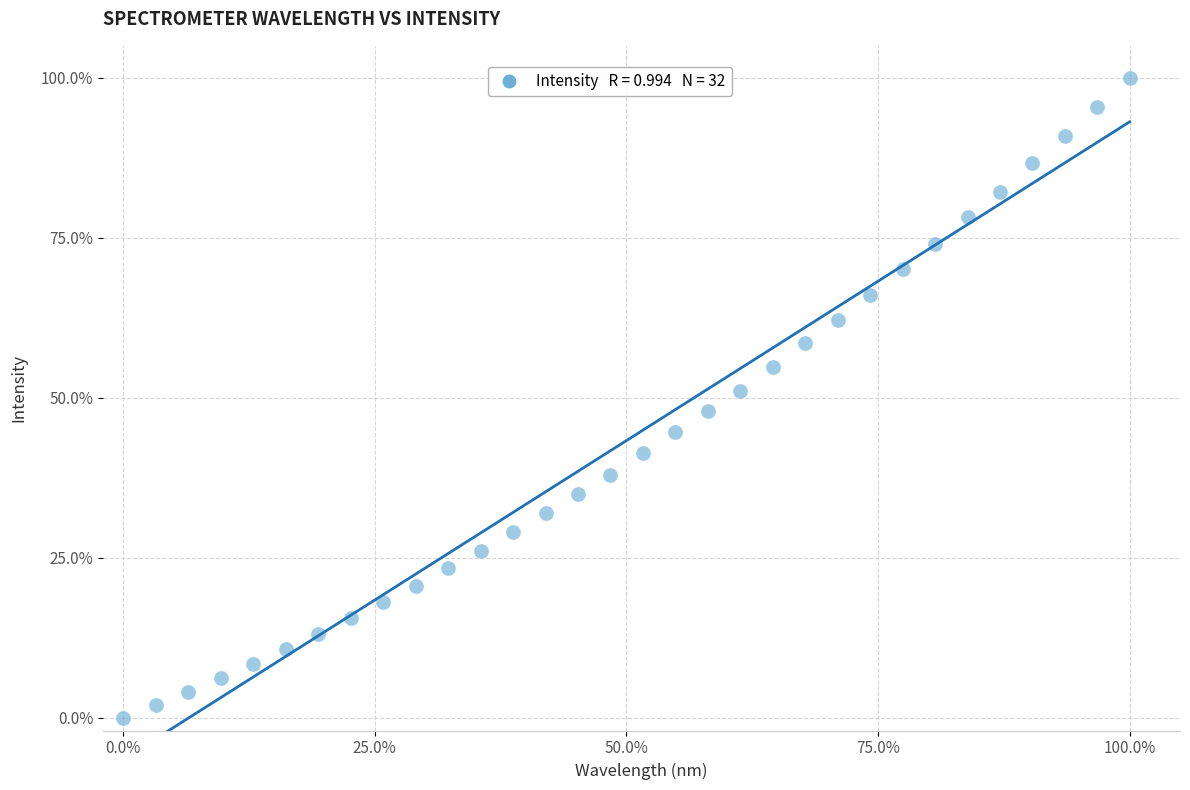

What is the range of X values (max minus min)?

100.0